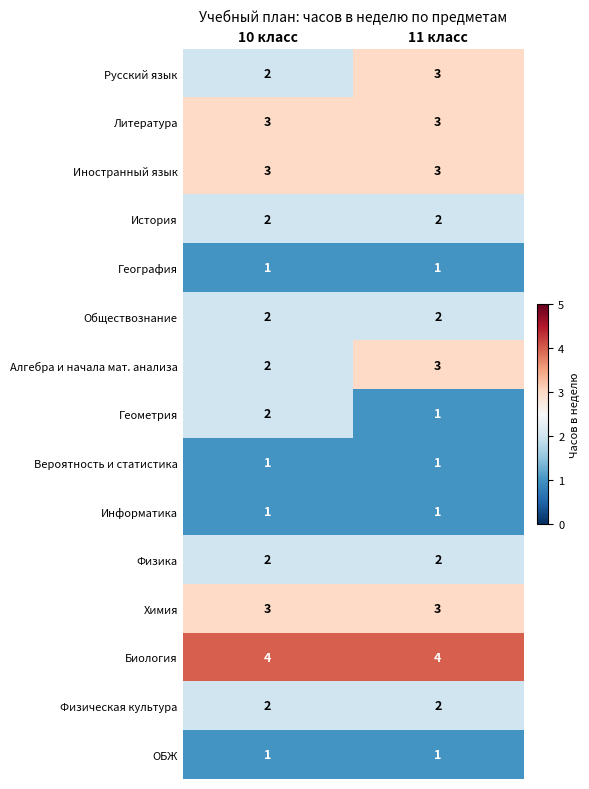

Count the number of categories in the chart.

2